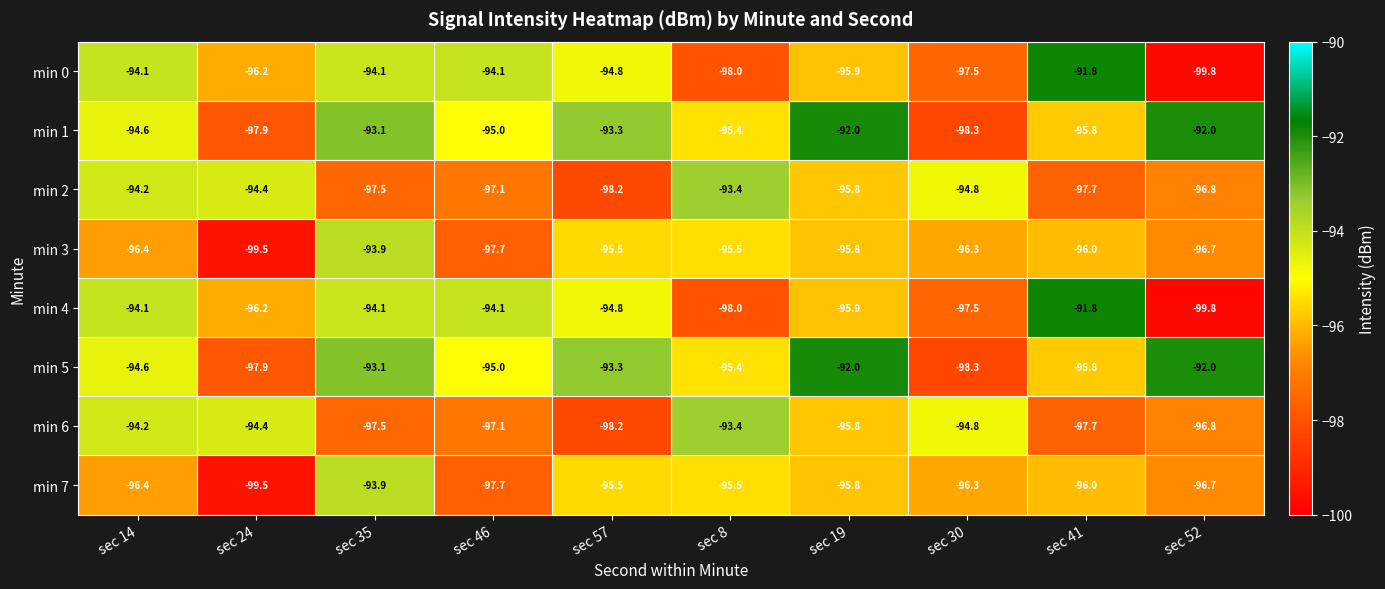

Where is min 7 nearest to the value -96?

sec 41